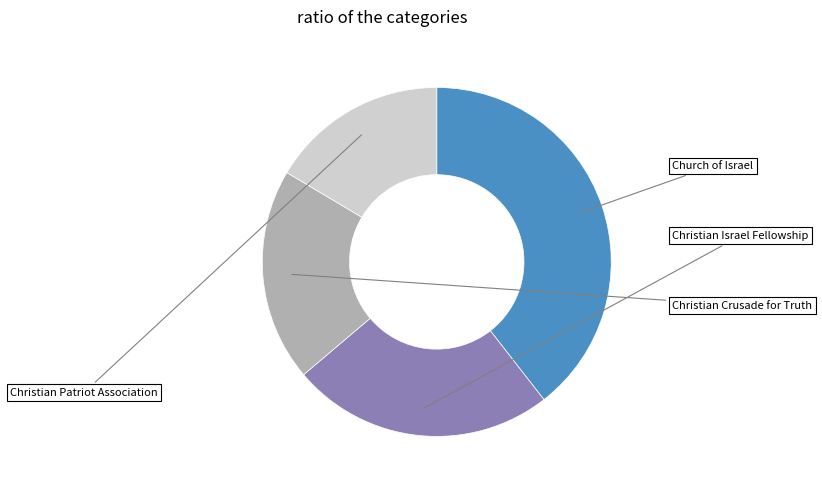

Count the number of slices in the pie.

4